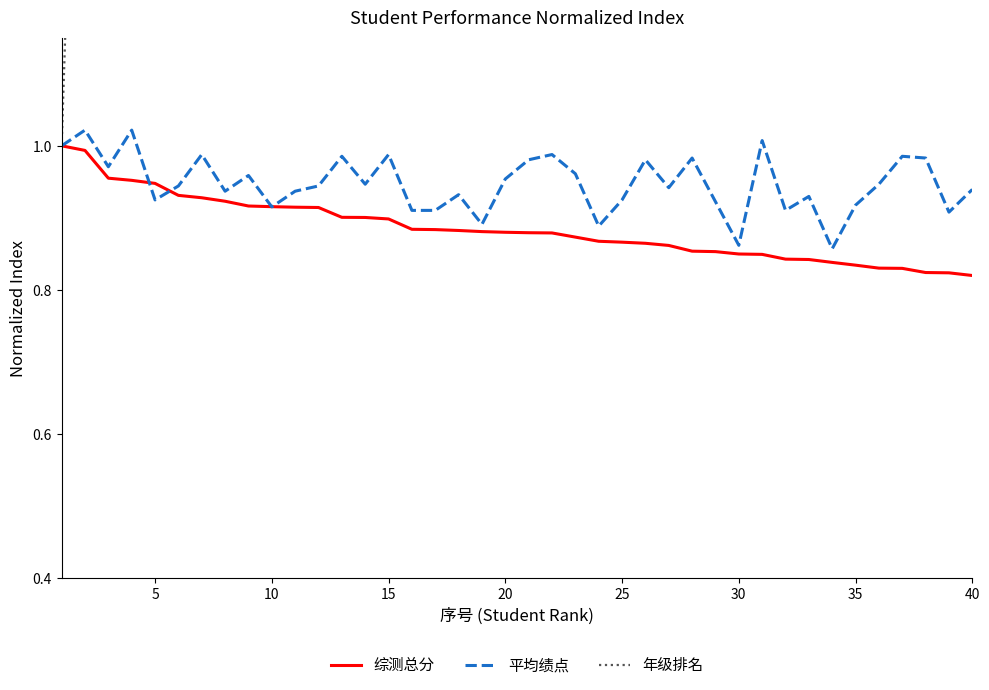

Which series has the largest total across all categories?

年级排名